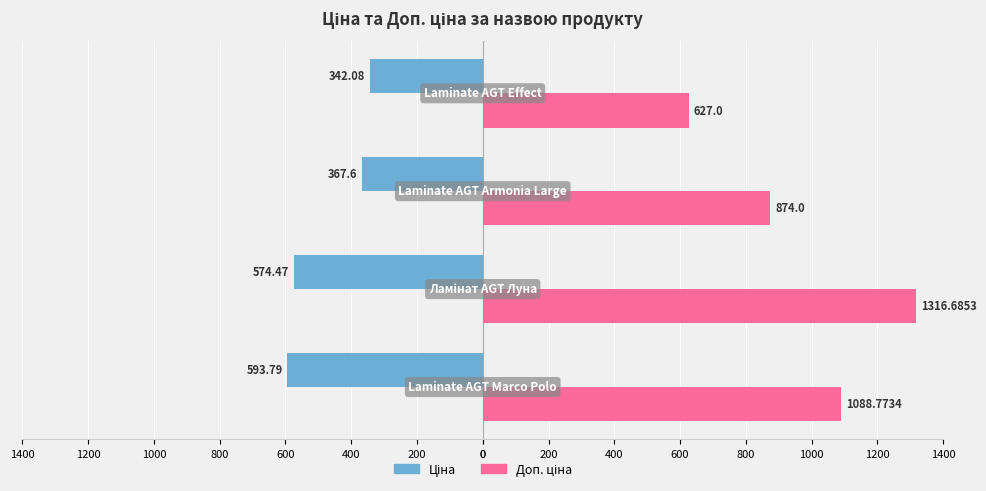

What is the maximum value shown in the chart?

1316.7